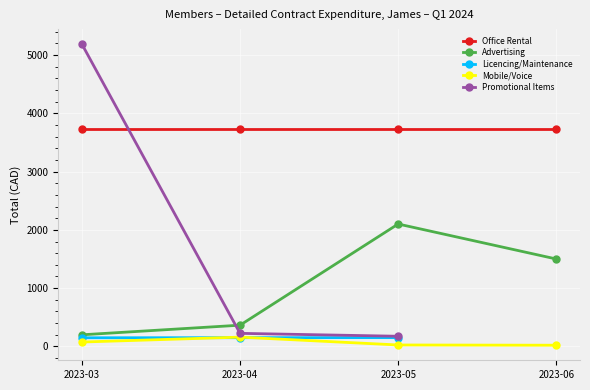

Read the Advertising value at 2023-03.

200.0